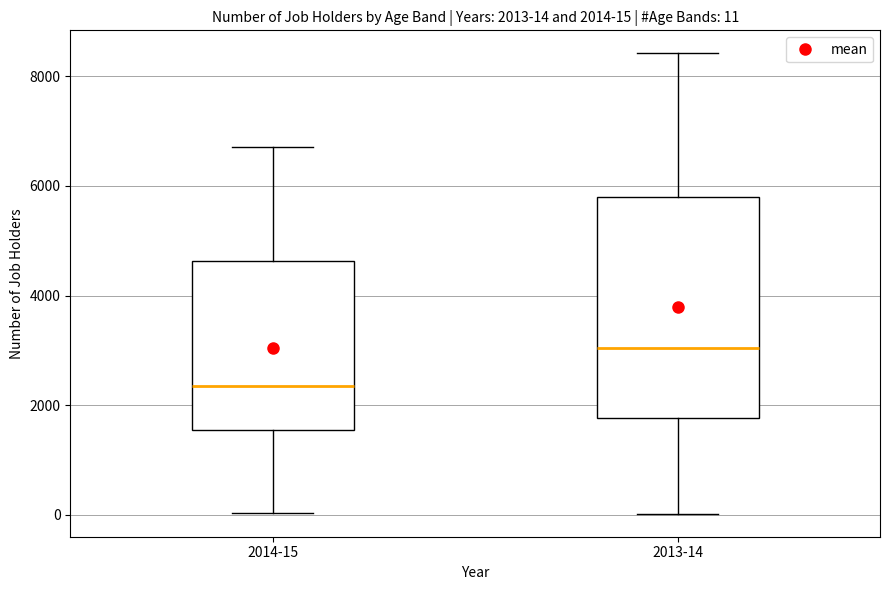

Comparing the boxes themselves (not the whiskers), which one is the tallest?

2013-14